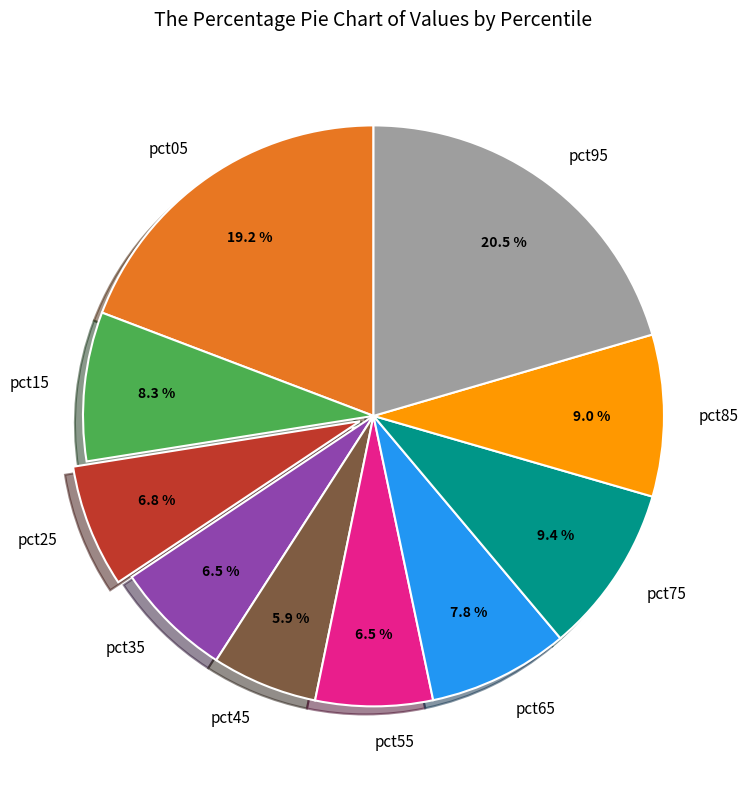

Is pct35 the majority of the pie?

No